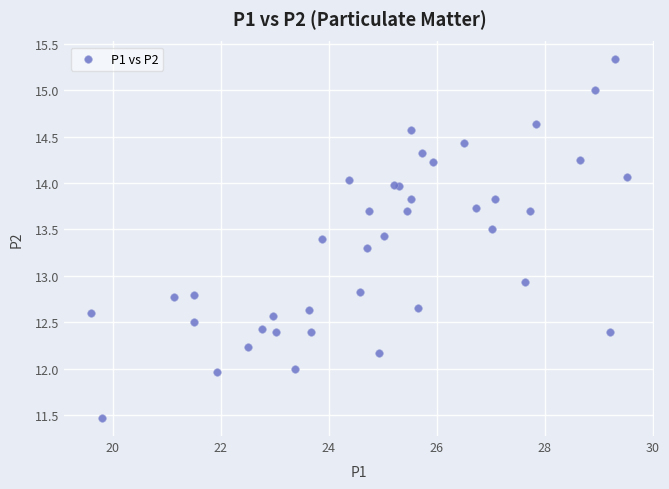

What Y value in the scatter plot is closest to 13?

12.9